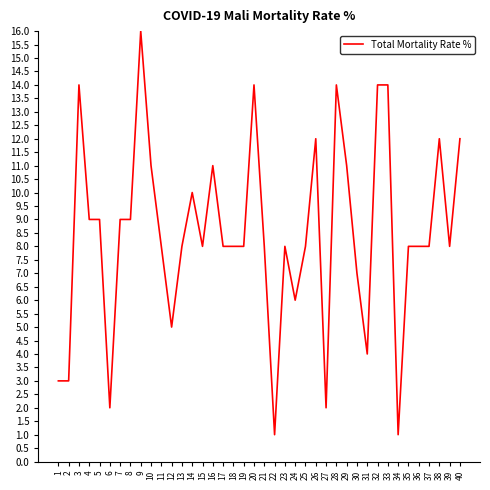

Which category has the highest value across all series?

9